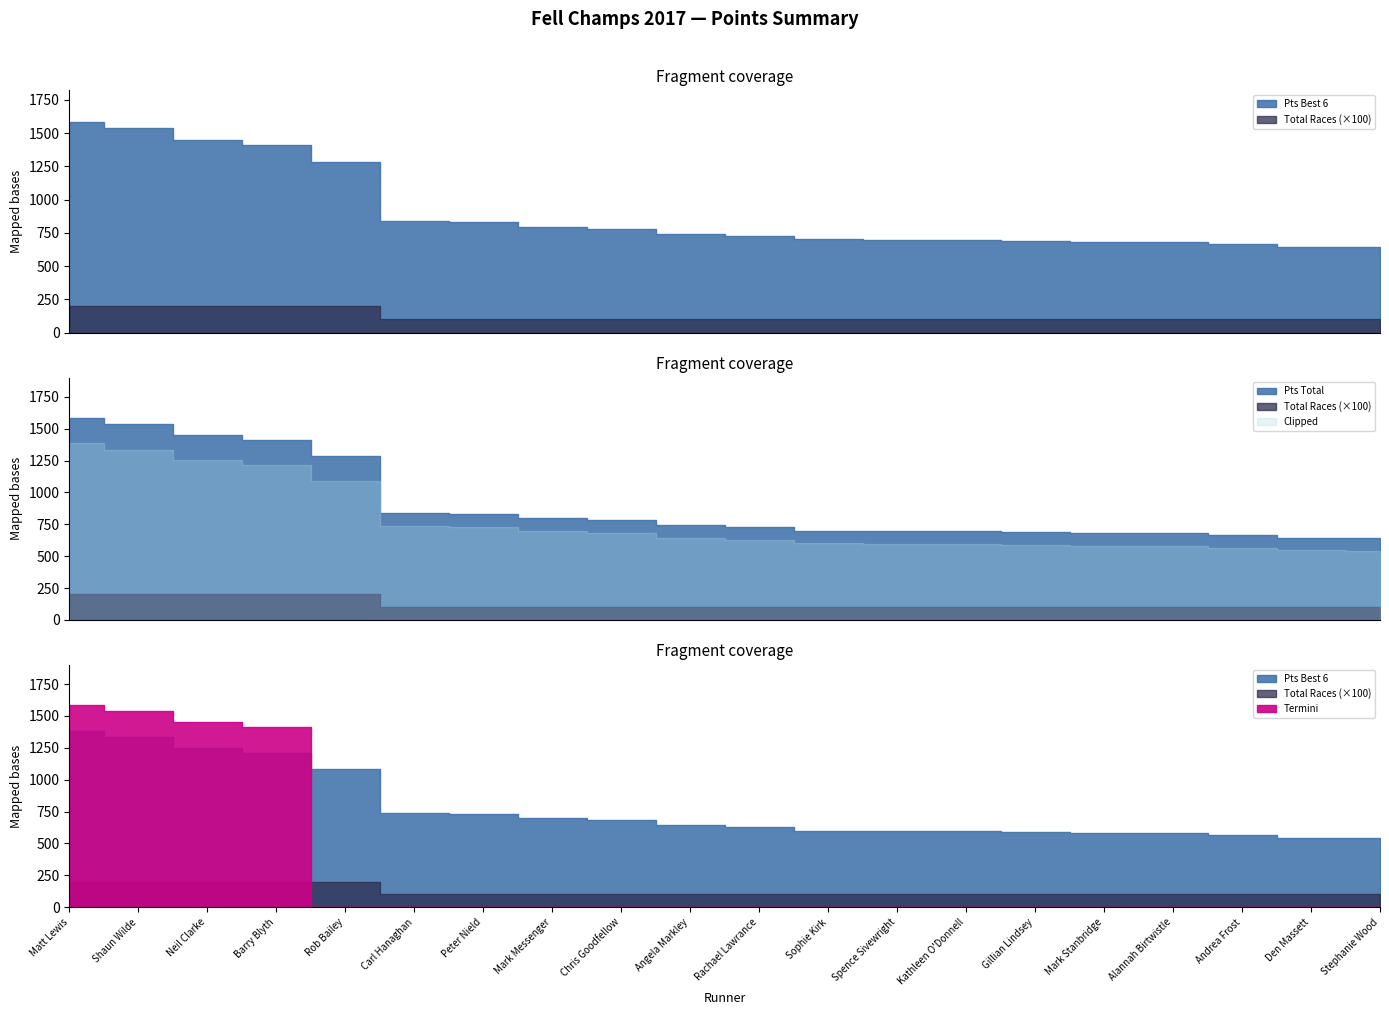

Between Barry Blyth and Mark Messenger, which series saw the biggest shift?

Pts Best 6